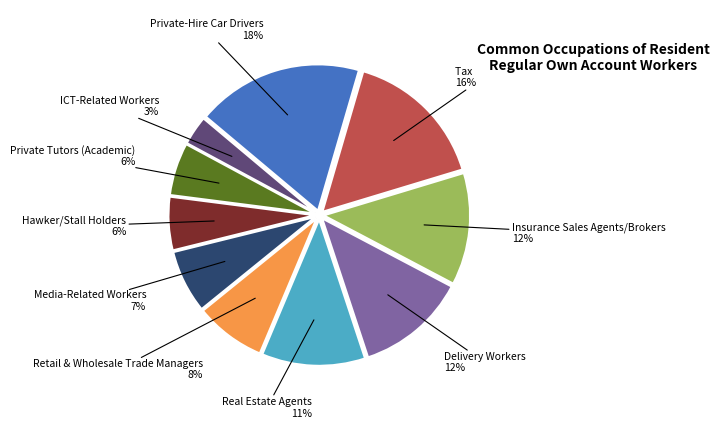

To the nearest percent, what is the average slice percentage?

10%